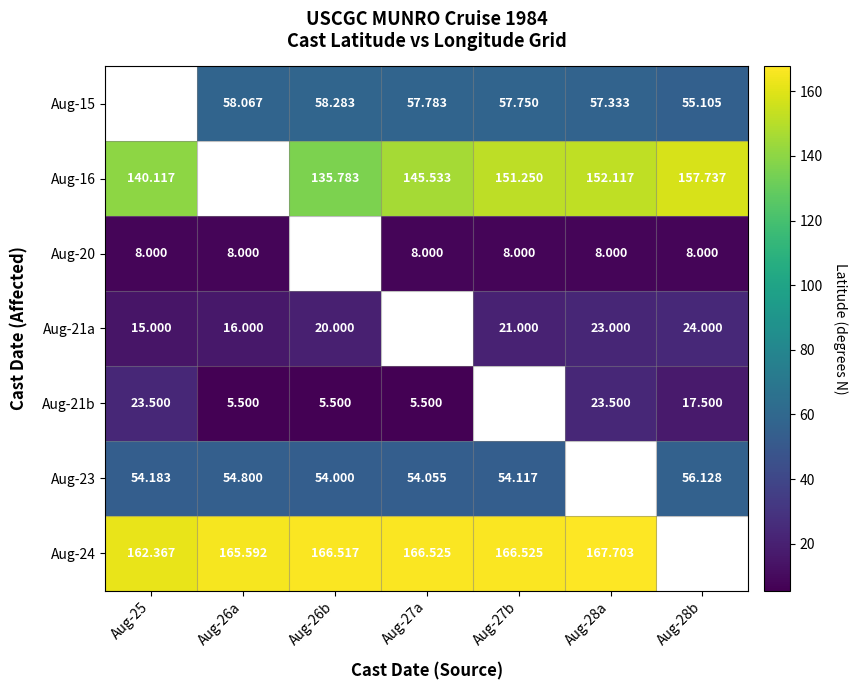

How many series are shown in this chart?

7